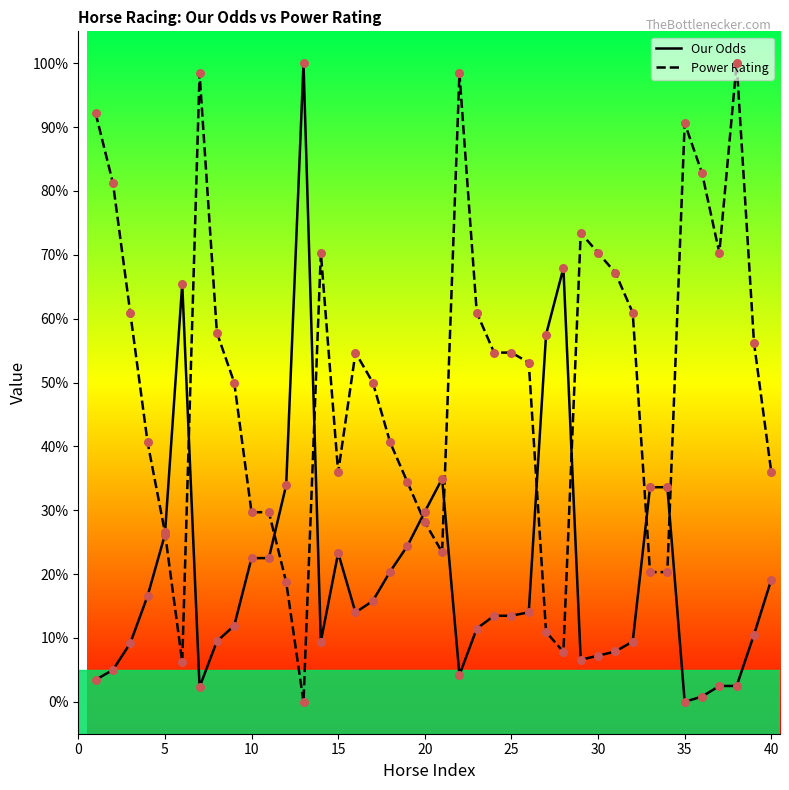

Which series has the widest spread of Y values?

Our Odds